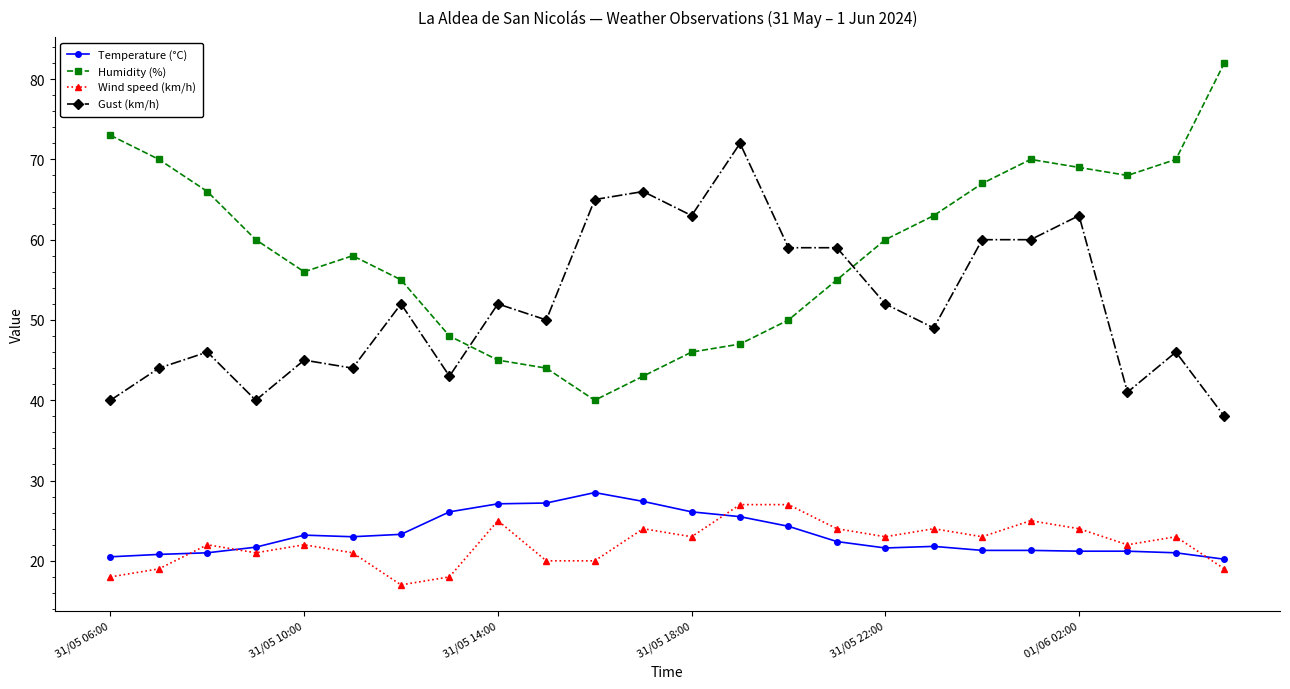

True or false: Wind speed (km/h) has more than 0 points higher than both neighbors.

True